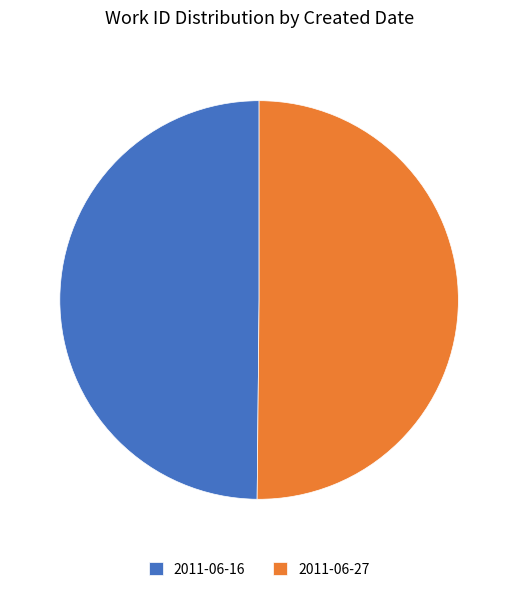

Approximately how many times larger is the value at 2011-06-16 compared to 2011-06-27?

1.0